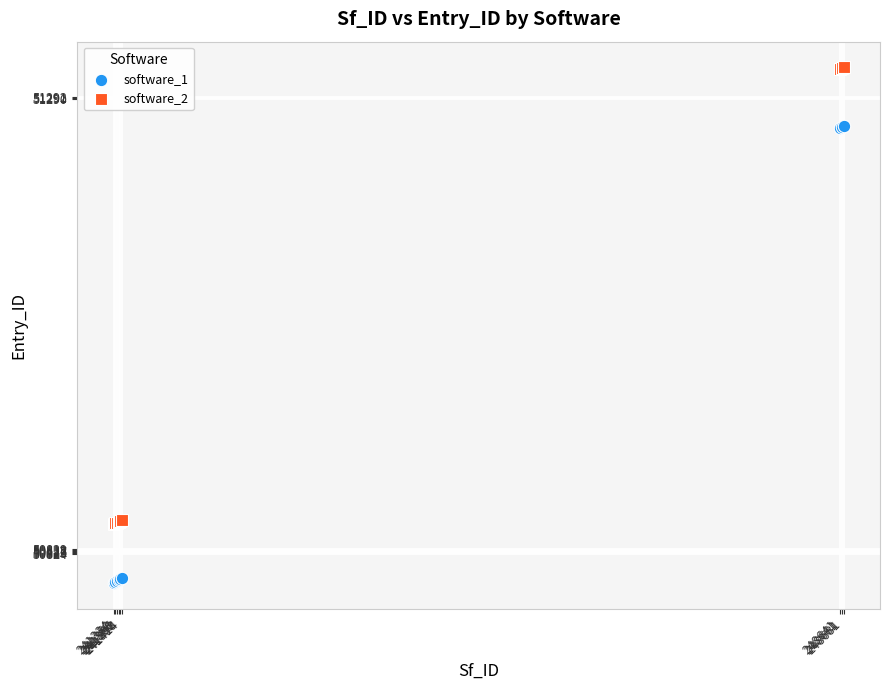

Which series contains the highest Y value?

software_2